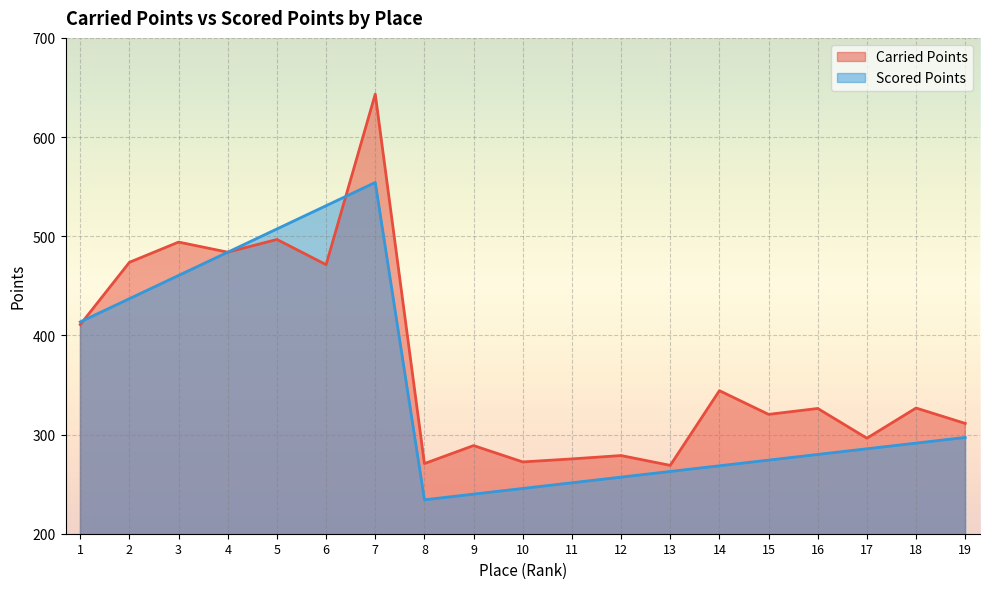

List the series in order of their overall mean, lowest first.

Scored Points, Carried Points